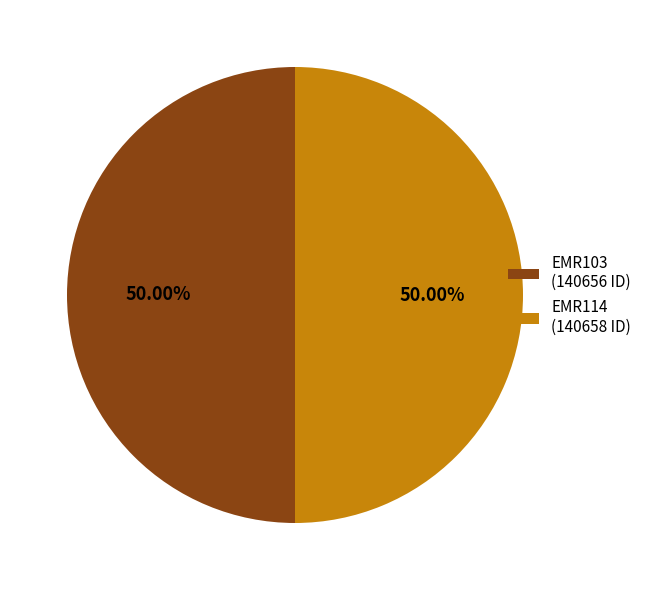

Approximately how many times larger is the value at EMR103 (140656 ID) compared to EMR114 (140658 ID)?

1.0